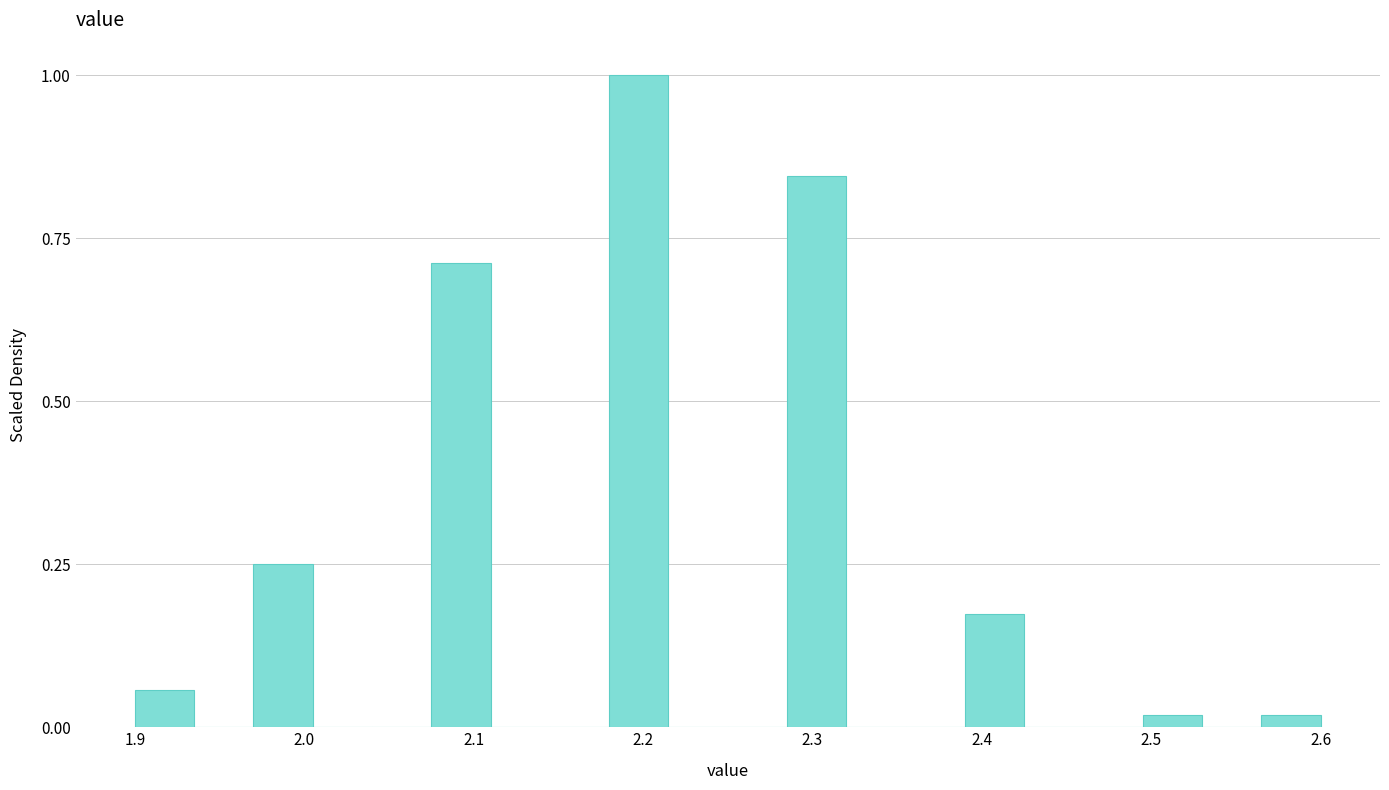

Read against the x-axis, roughly where is the centre of the tallest bar?

2.20